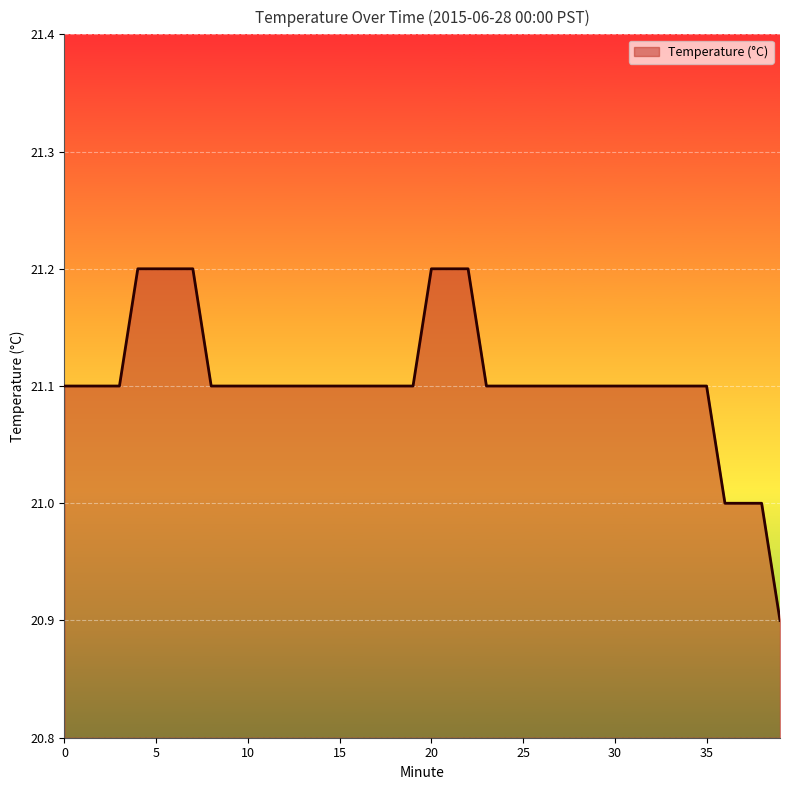

What is the smallest value displayed?

20.9